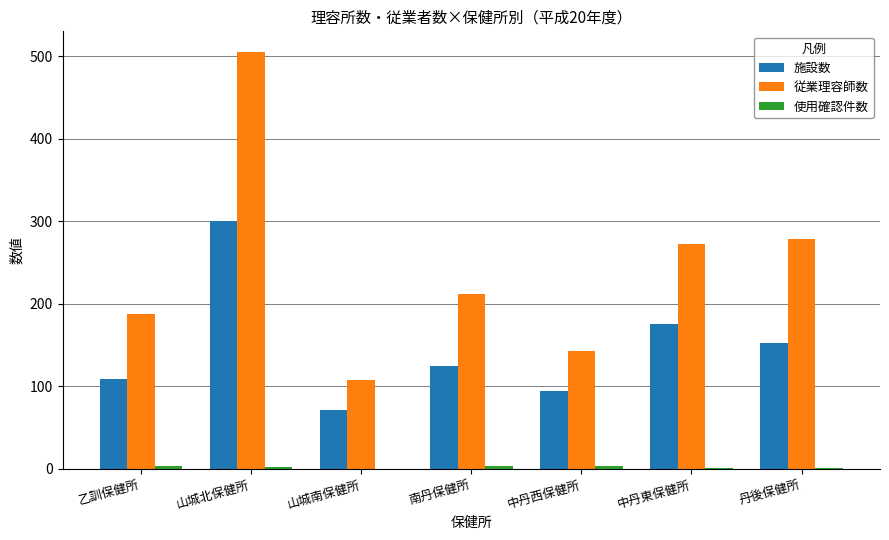

What is the highest value of the 従業理容師数 series?

505